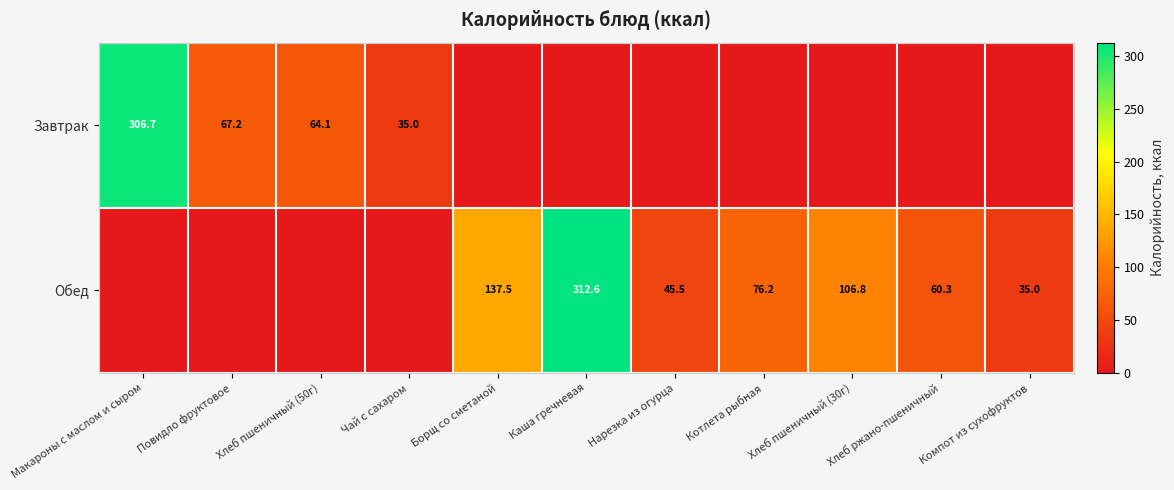

True or false: Завтрак has a value of 23.9 at Хлеб пшеничный (50г).

False